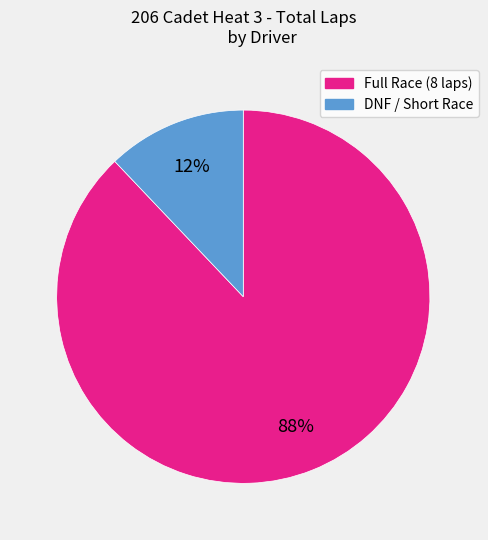

Does any single category account for the majority?

Yes